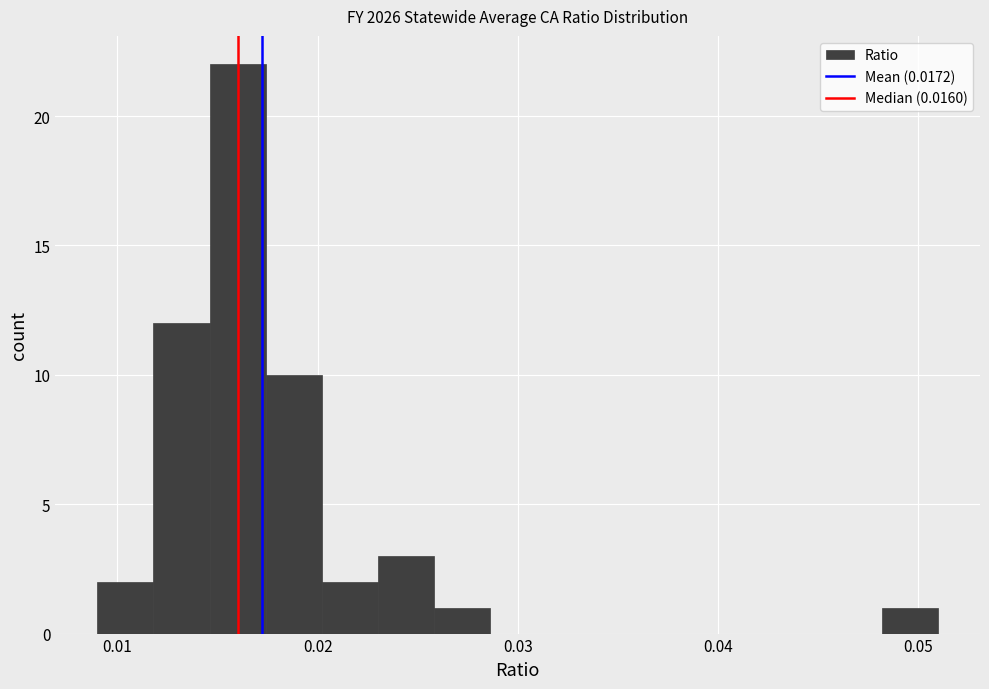

Around what value on the x-axis is the tallest bar? Give the approximate position of its centre, as read against the axis.

0.016